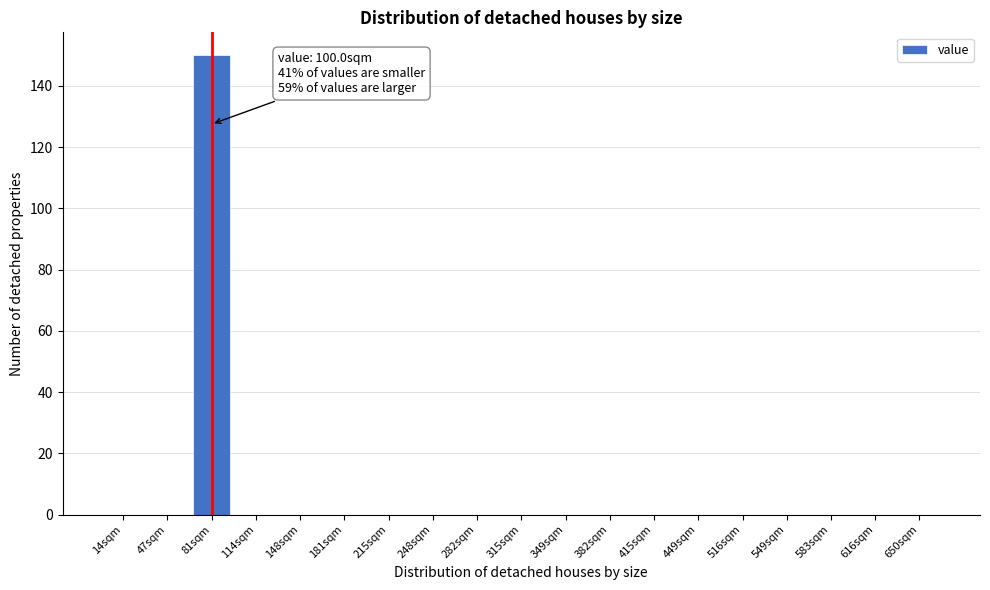

Reading left to right, extract all data points from this chart.

14sqm=0	47sqm=0	81sqm=150	114sqm=0	148sqm=0	181sqm=0	215sqm=0	248sqm=0	282sqm=0	315sqm=0	349sqm=0	382sqm=0	415sqm=0	449sqm=0	516sqm=0	549sqm=0	583sqm=0	616sqm=0	650sqm=0